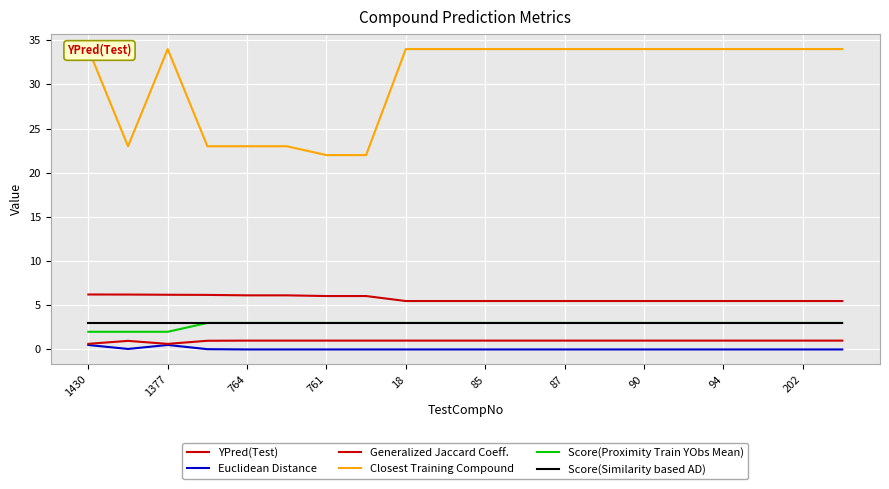

What is the sum of the Score(Similarity based AD) values at 90 and 19?

6.0